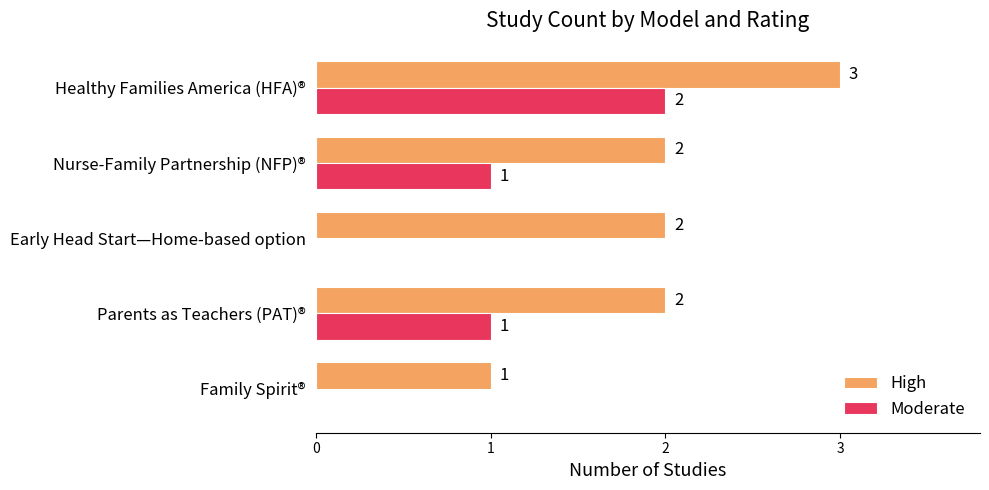

At which label does High reach its peak?

Healthy Families America (HFA)®